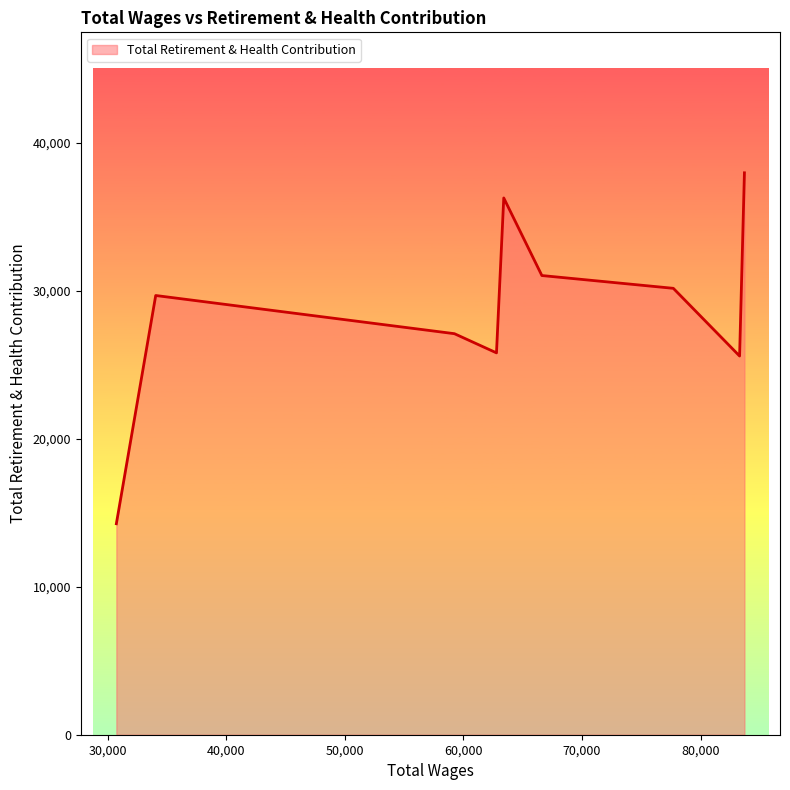

What is the minimum value shown in the chart?

14252